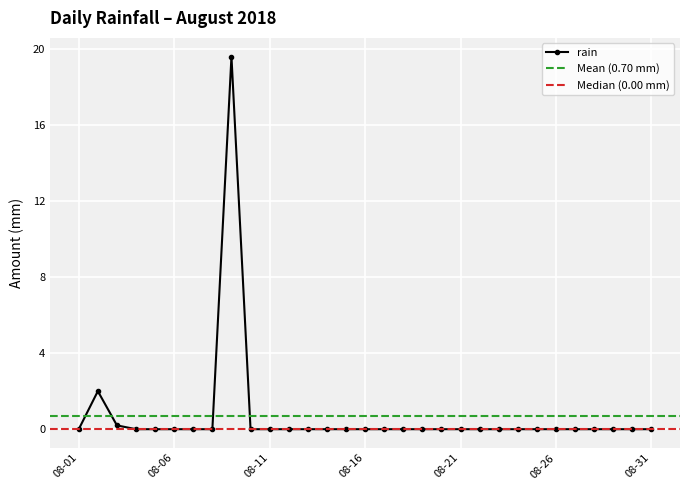

Reading left to right, extract all data points from this chart.

0.0	2.0	0.2	0.0	0.0	0.0	0.0	0.0	19.6	0.0	0.0	0.0	0.0	0.0	0.0	0.0	0.0	0.0	0.0	0.0	0.0	0.0	0.0	0.0	0.0	0.0	0.0	0.0	0.0	0.0	0.0